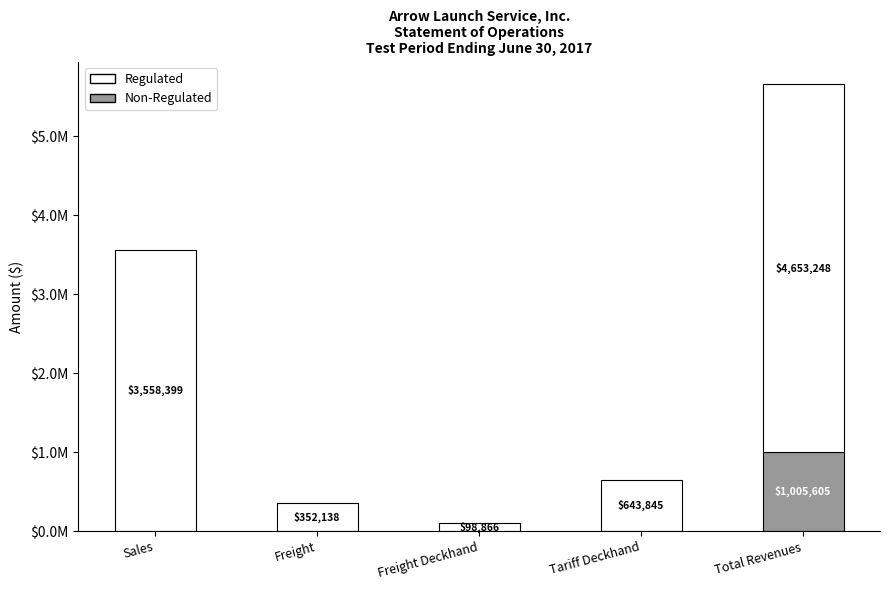

Does the chart contain stacked bars?

Yes